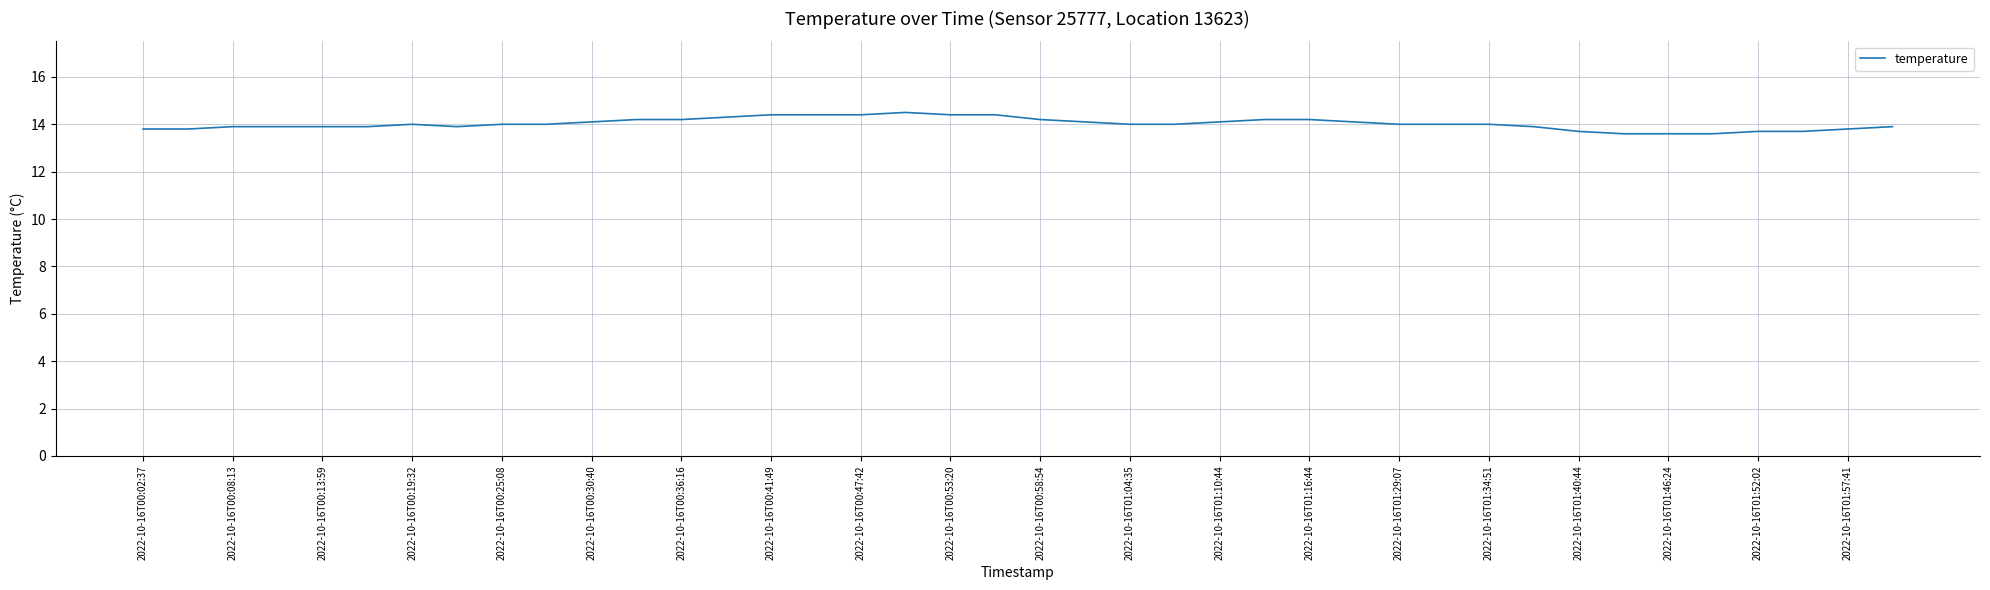

What is the minimum value shown in the chart?

13.6